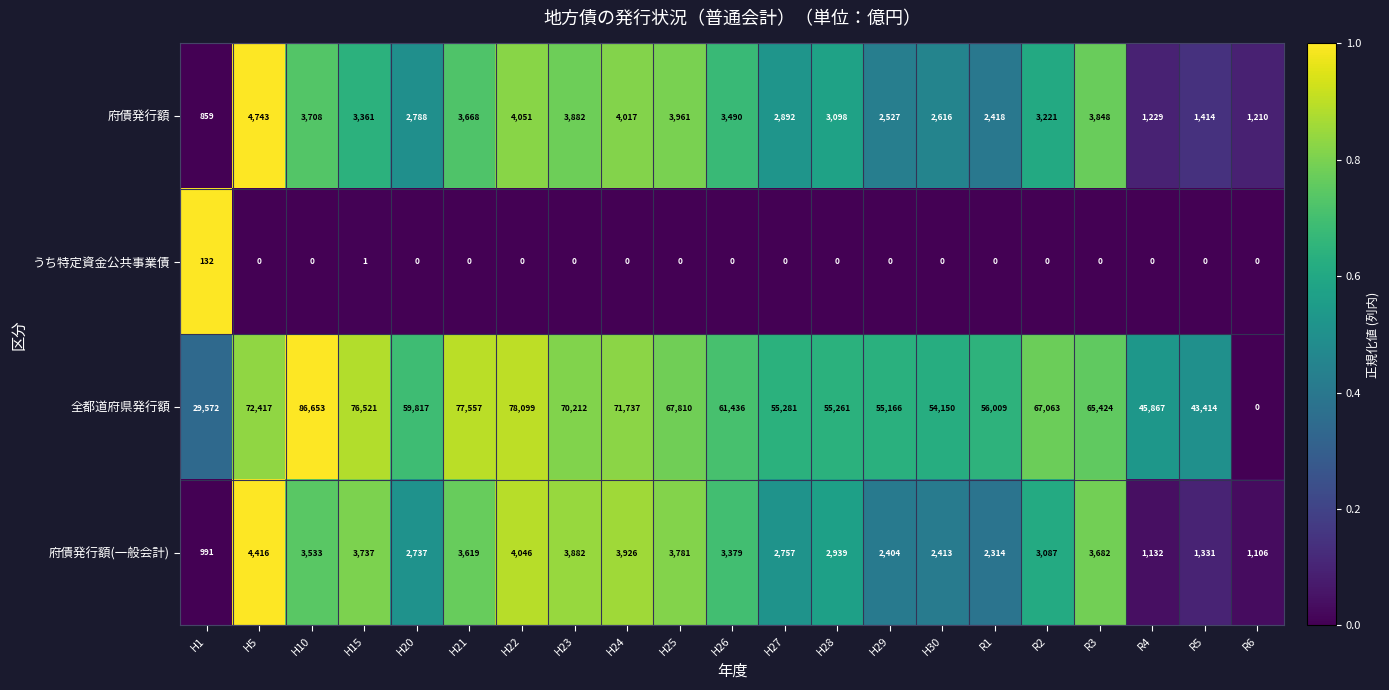

What is the difference between the 全都道府県発行額 values at H22 and H15?

1578